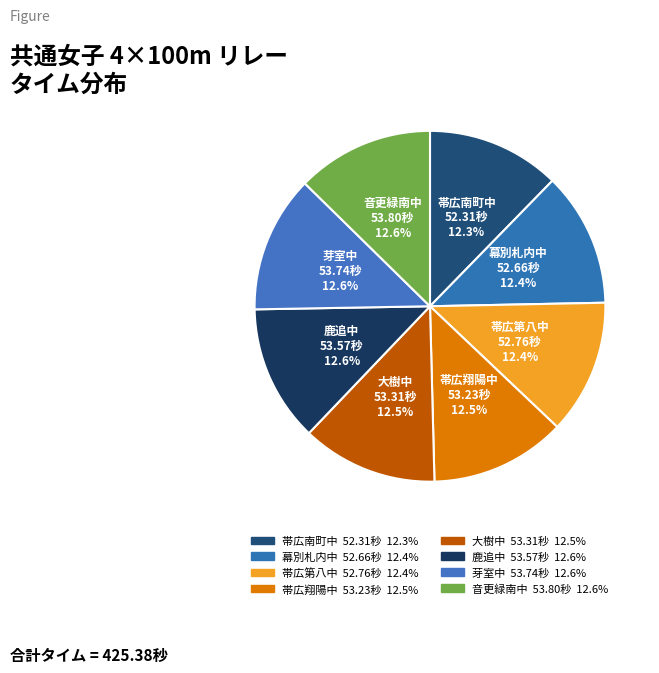

To the nearest percent, what percentage of the pie is 大樹中?

13%